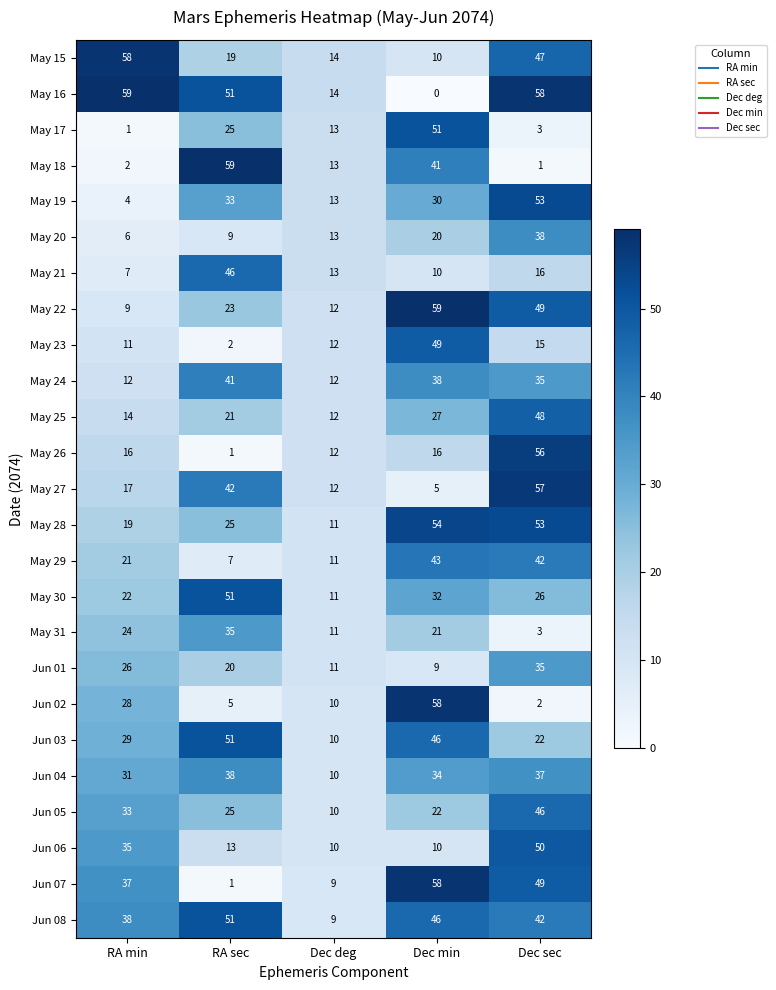

Between RA min and Dec deg, which series saw the biggest shift?

May 16